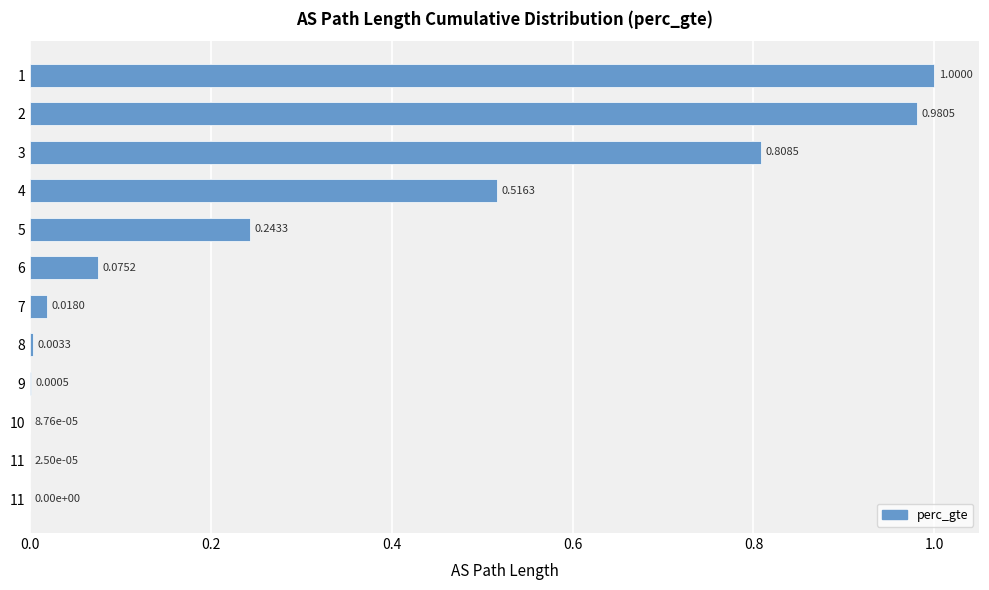

What is the difference between the second highest and minimum values?

1.0